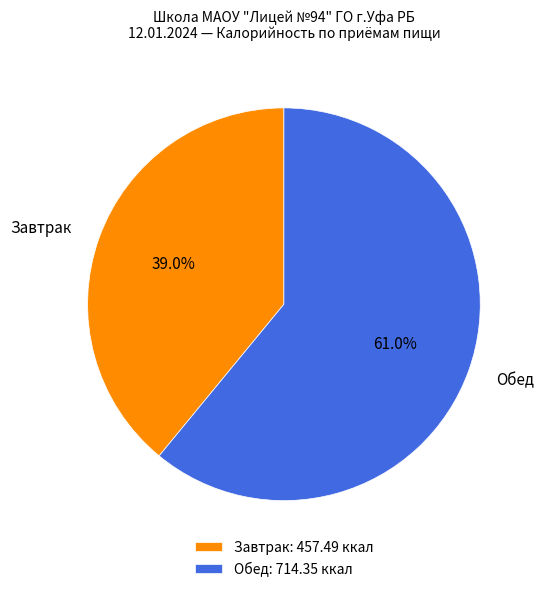

Rank the categories by value from lowest to highest.

Завтрак, Обед